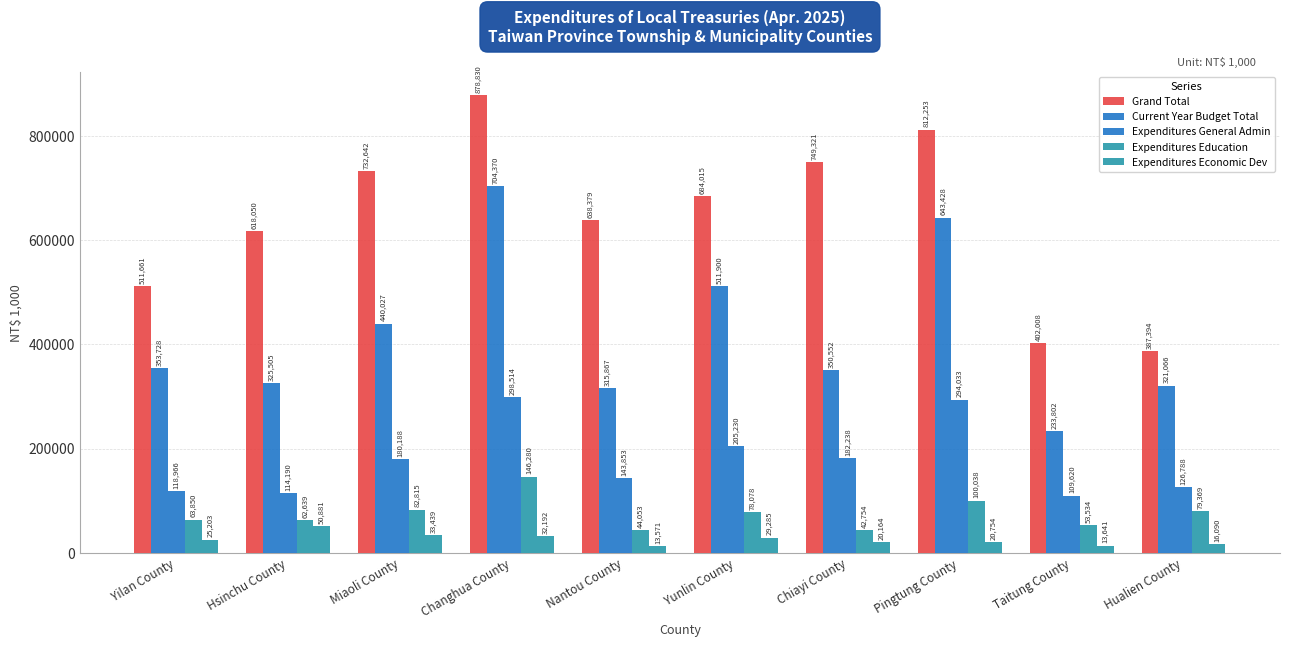

Reading left to right, transcribe all the data shown in this chart.

Grand Total: 511661	618050	732642	878830	638379	684015	749321	812253	402008	387394
Current Year Budget Total: 353728	325505	440027	704370	315867	511900	350552	643428	233802	321066
Expenditures General Admin: 118966	114190	180188	298514	143853	205230	182238	294033	109620	126788
Expenditures Education: 63850	62639	82815	146280	44053	78078	42754	100038	53534	79369
Expenditures Economic Dev: 25203	50881	33439	32192	13571	29285	20164	20754	13641	16090